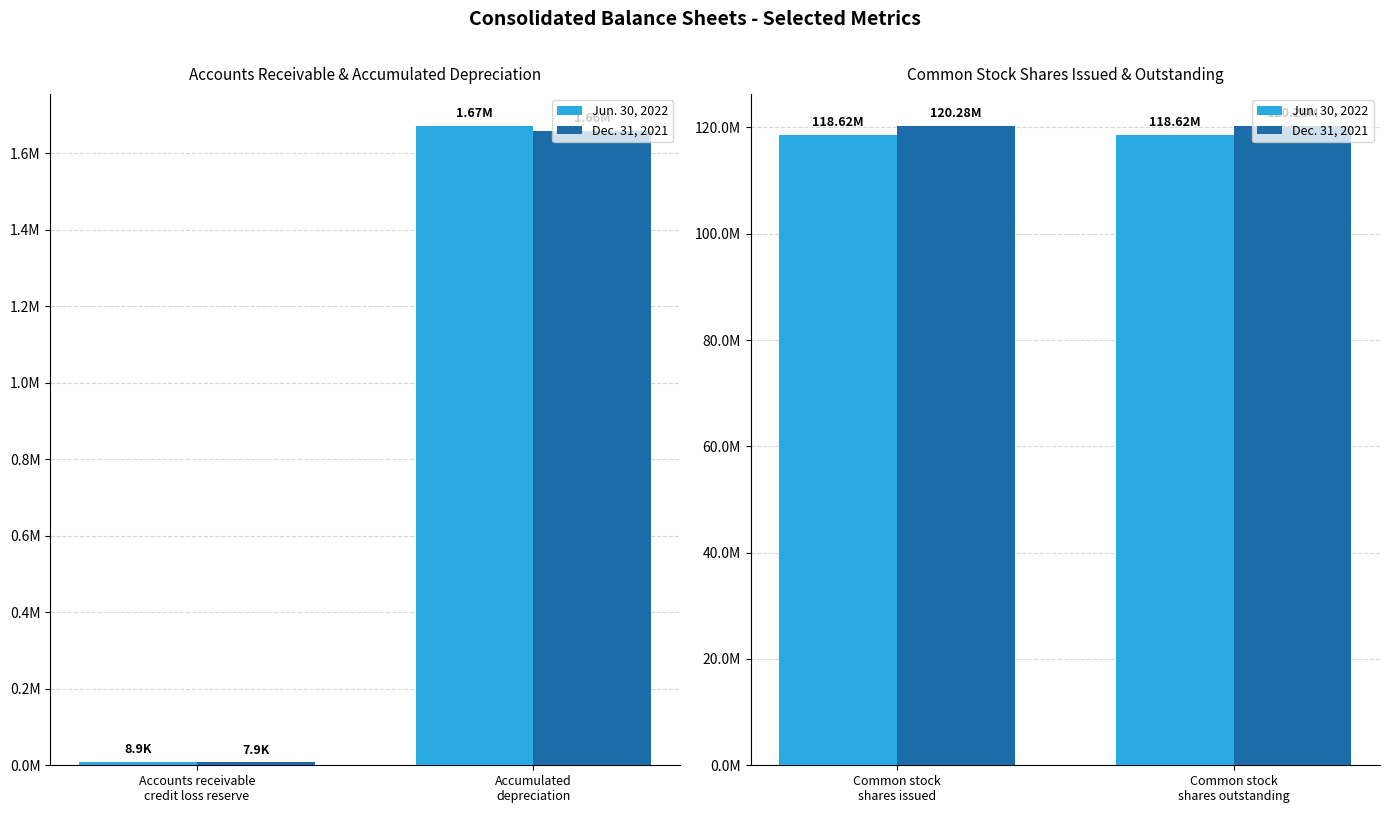

What is the maximum value shown in the chart?

120285000